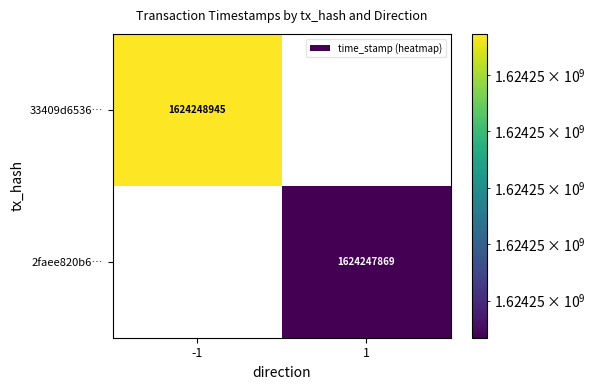

The value of 33409d6536180313c503ff5166fcd3233bfed09 at col is -1. True or false?

False